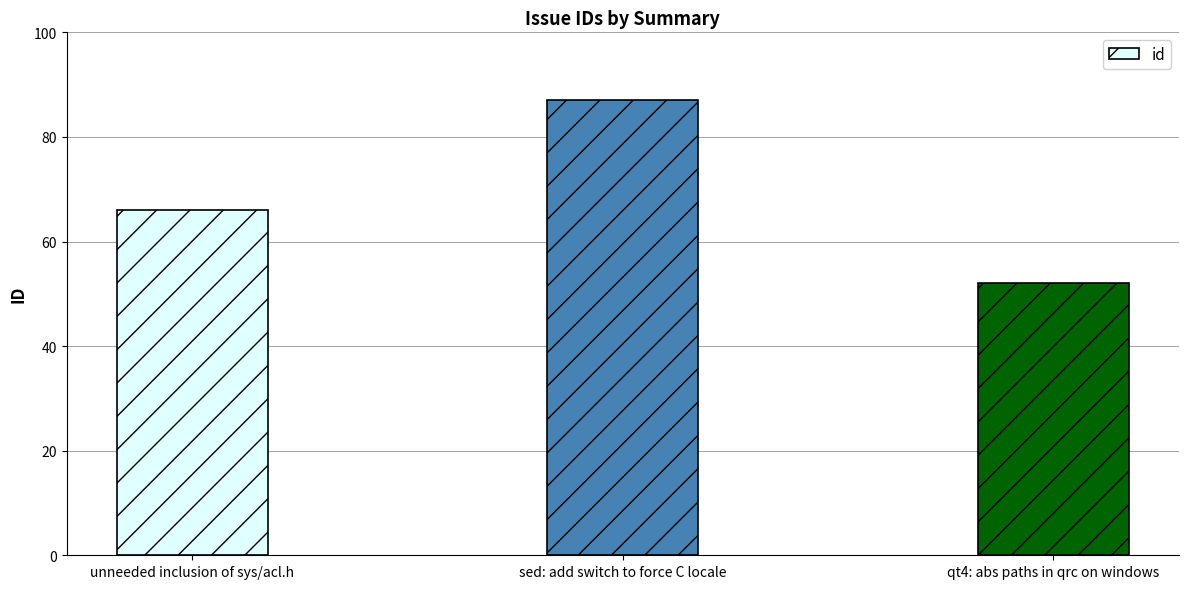

Reading right to left, transcribe all the data shown in this chart.

qt4: abs paths in qrc on windows=52	sed: add switch to force C locale=87	unneeded inclusion of sys/acl.h=66